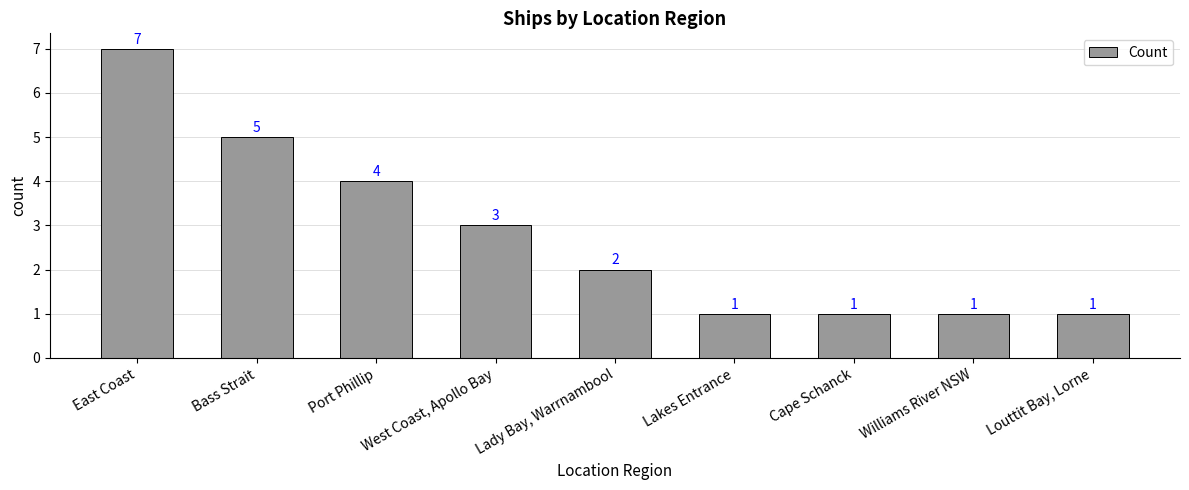

What is the sum of all values?

25